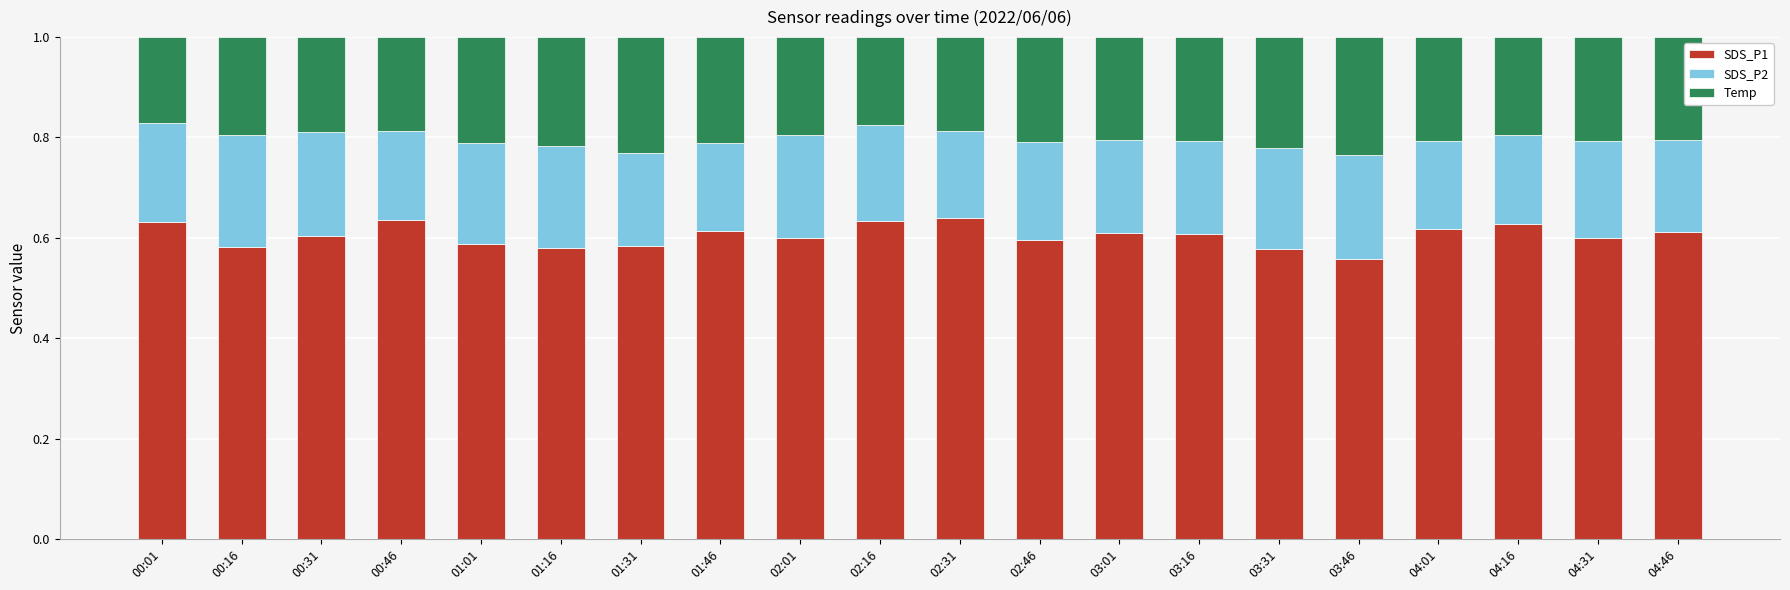

What is the total value across all series at 02:16?

1.0